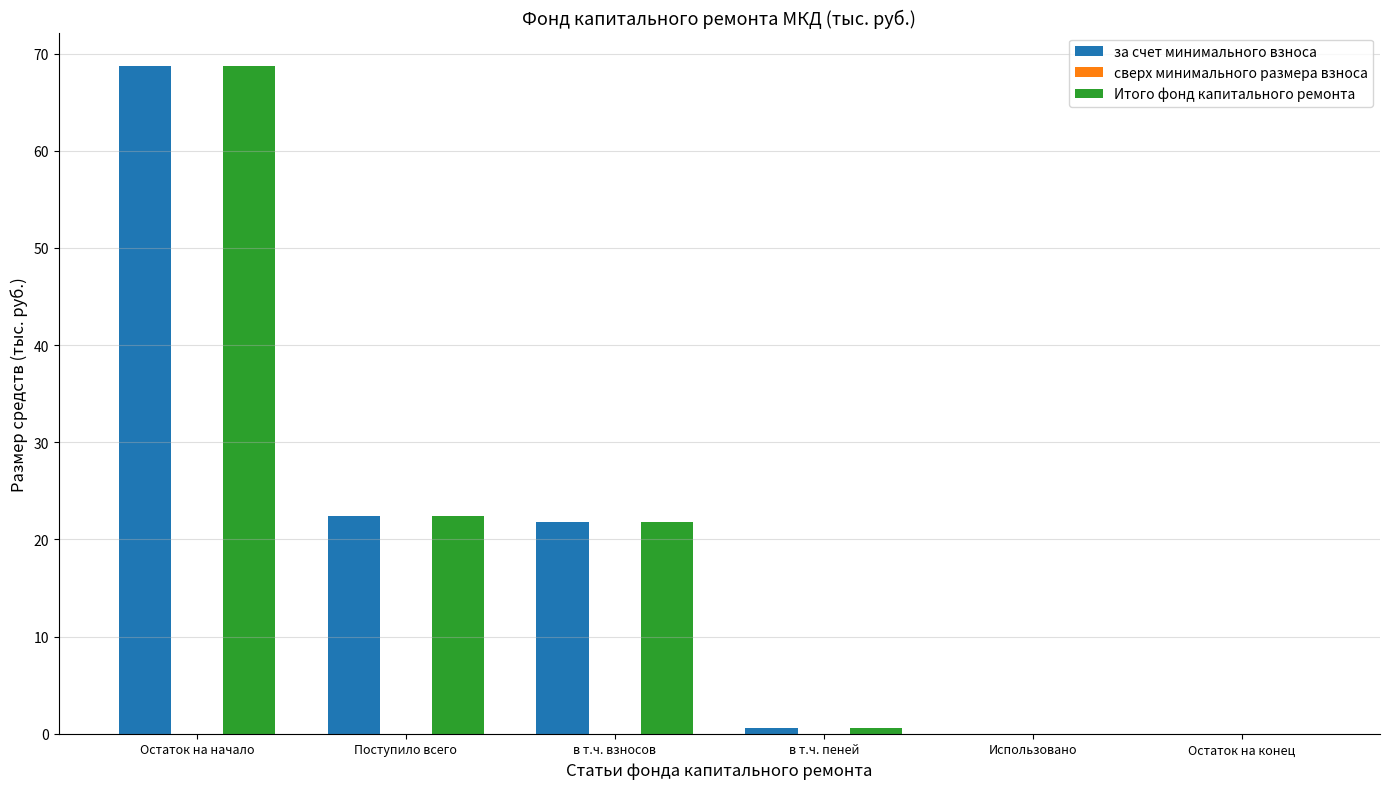

The за счет минимального взноса series shows 95.8 at Остаток на начало. True or false?

False